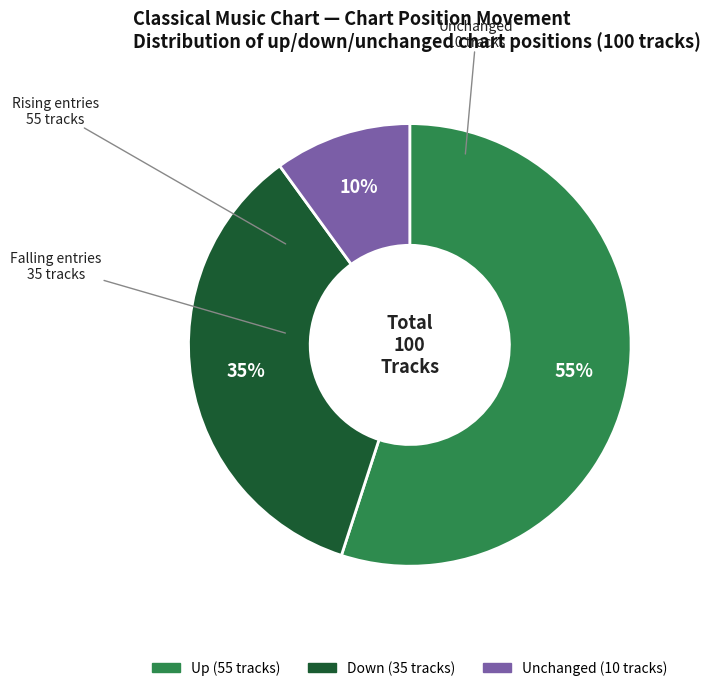

To the nearest percent, what is the average slice percentage?

33%